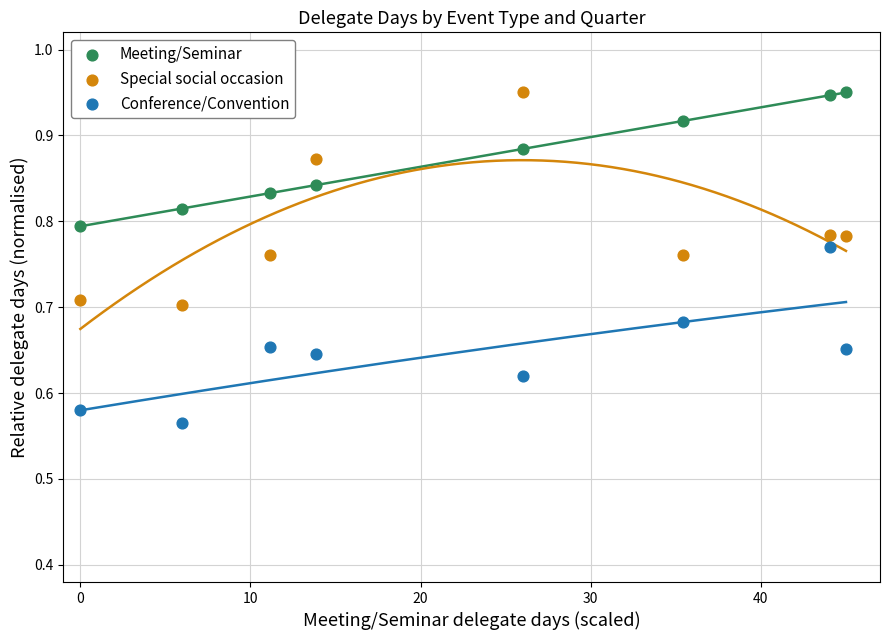

Which series reaches the minimum Y coordinate?

Conference/Convention